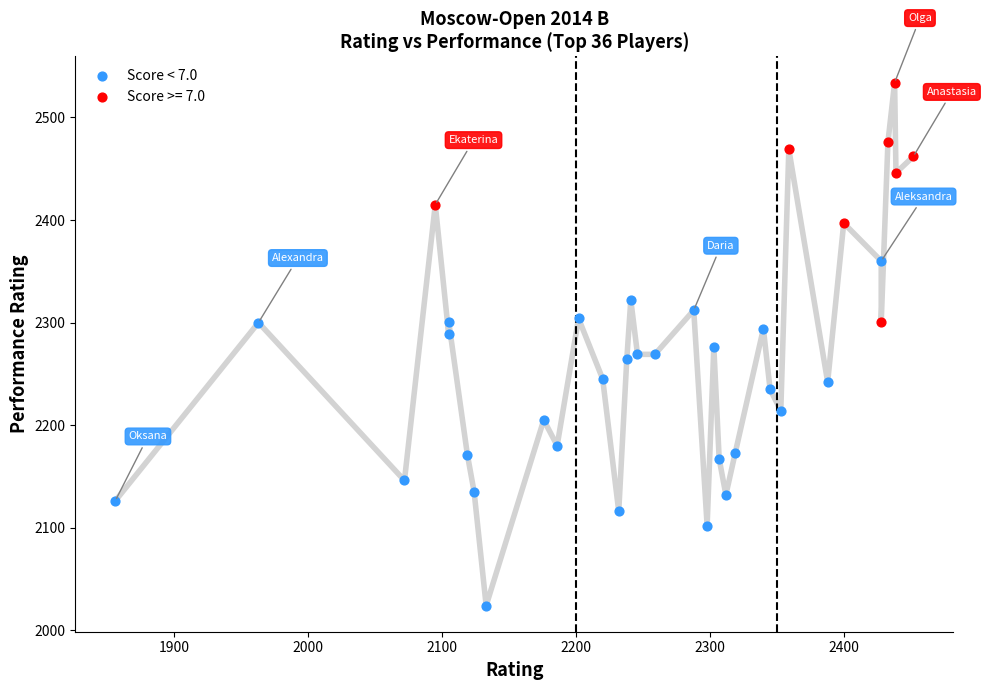

Which series has the widest spread of Y values?

Score < 7.0